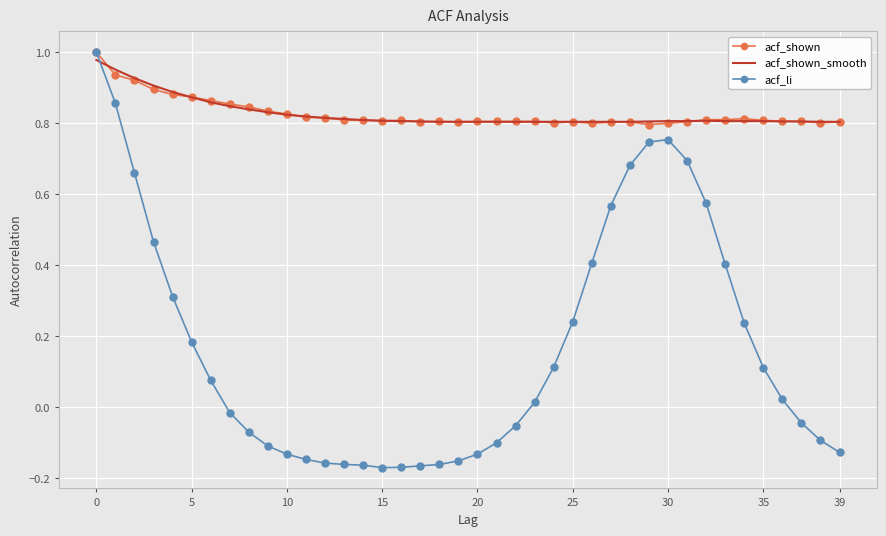

Which series has the largest range (max minus min)?

acf_li